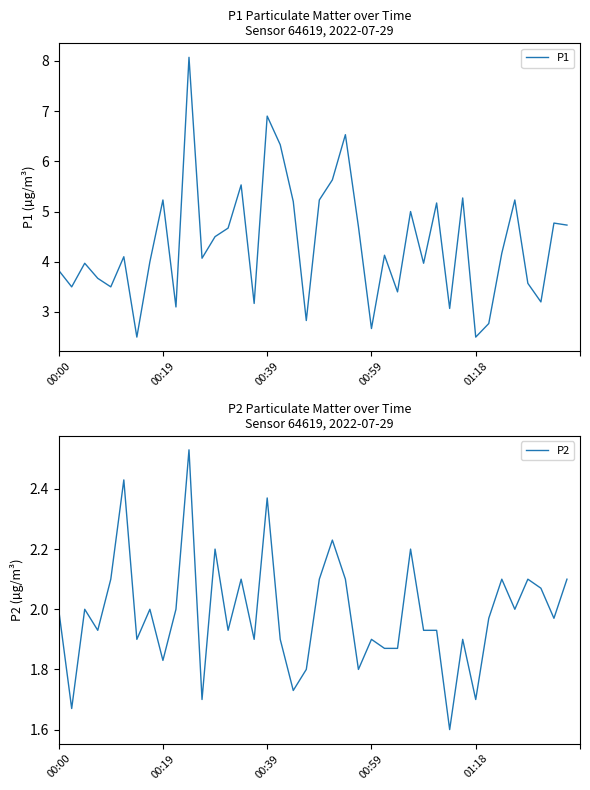

How many lines are shown in the chart?

2